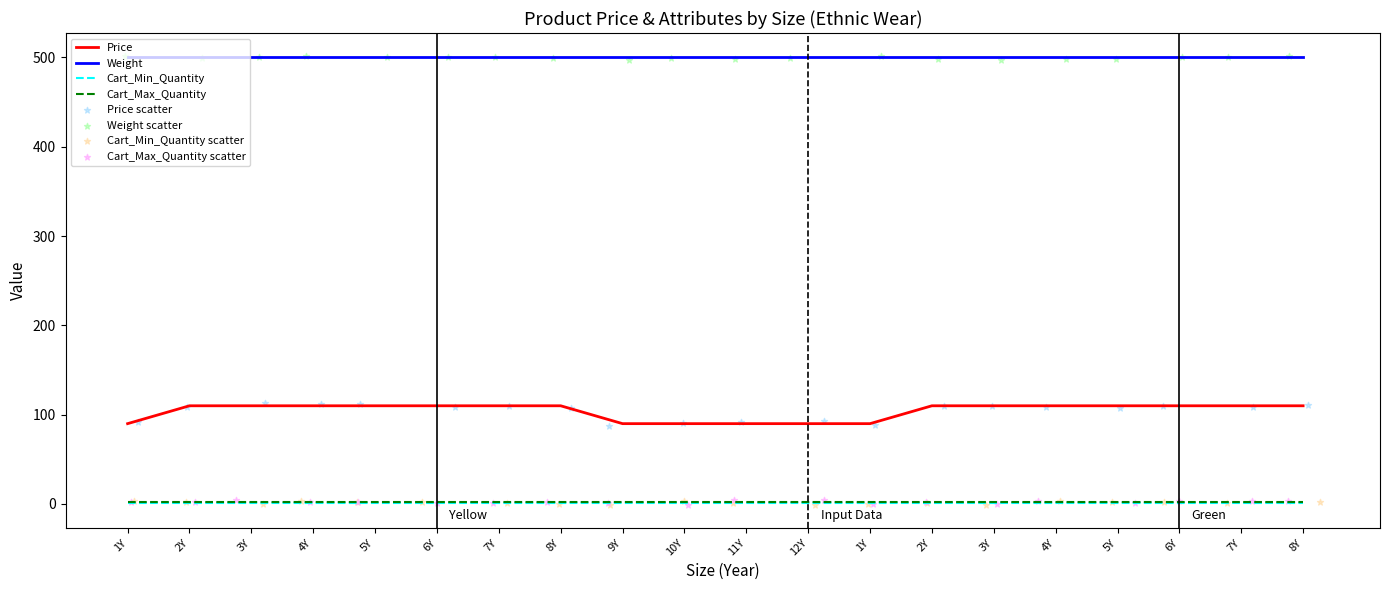

Which series has the largest Y range (max minus min)?

Price